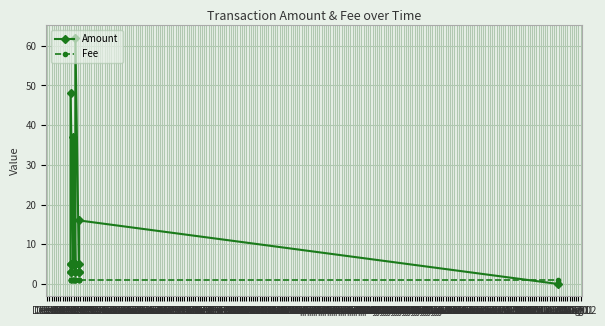

The Fee series shows 1 at Dec 04. True or false?

True